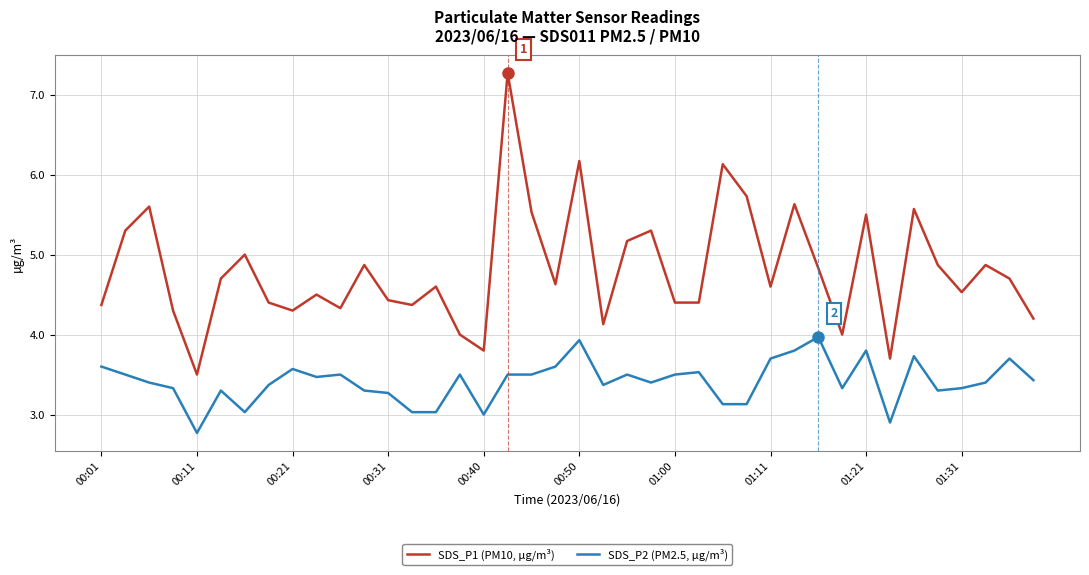

What is the minimum value shown in the chart?

2.8